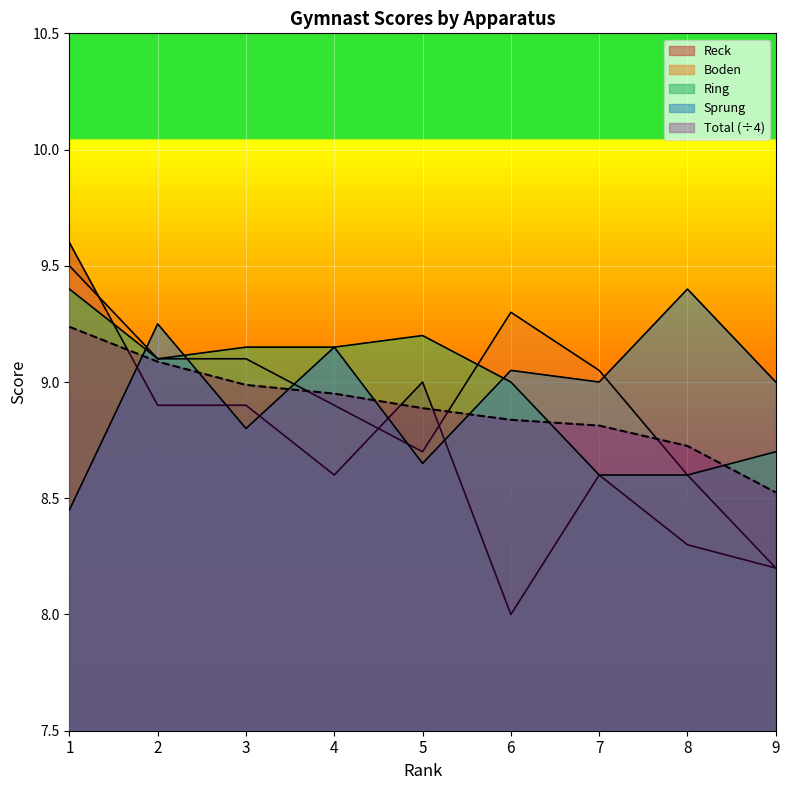

What is the average value of the Reck series?

8.7